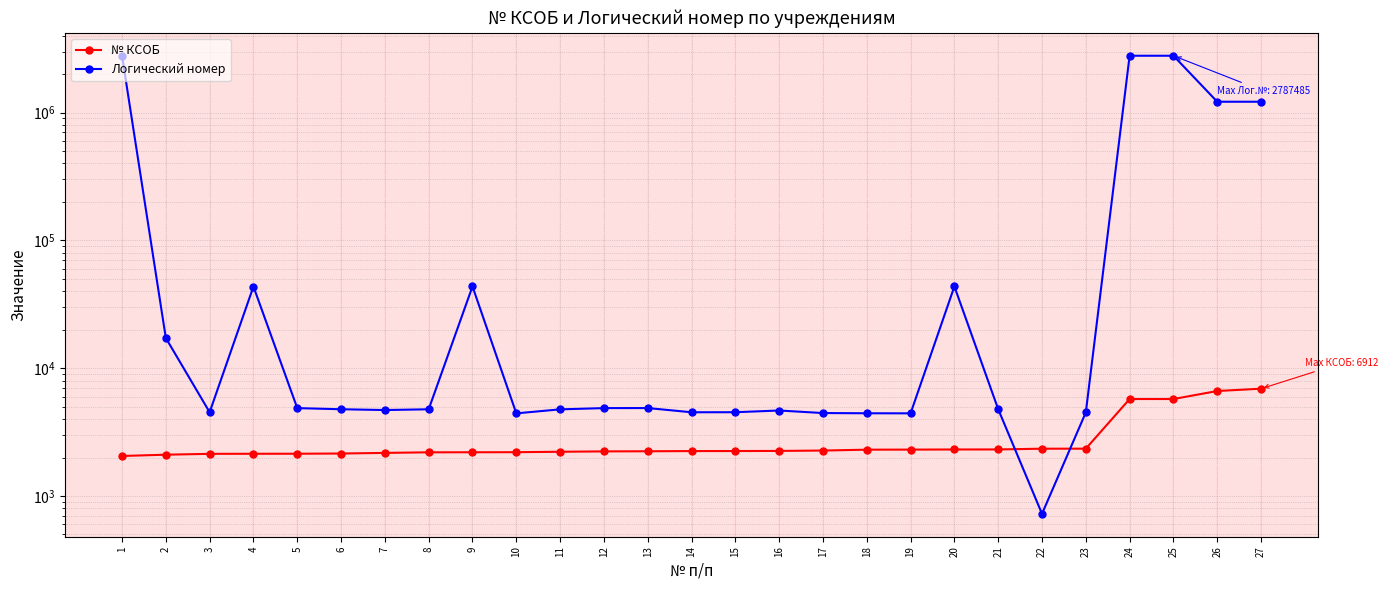

Does the chart display data point markers on the line(s)?

Yes